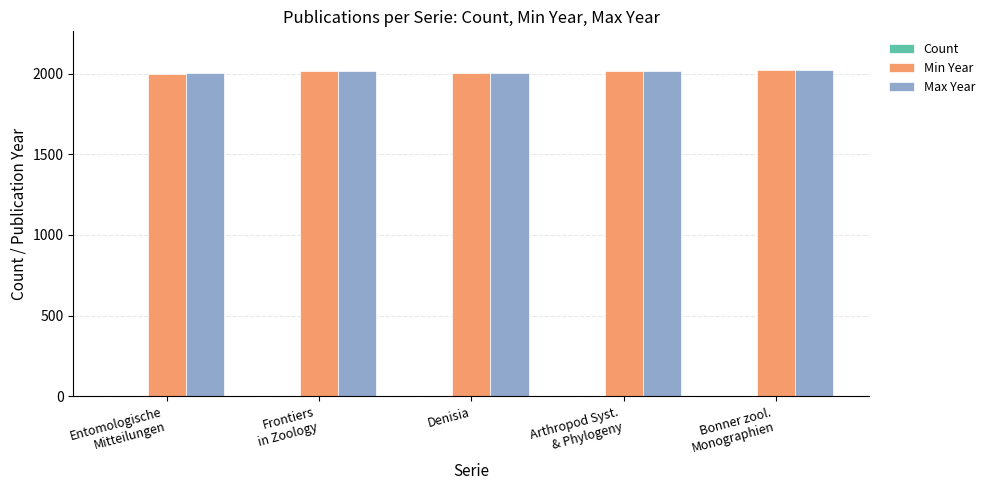

Does the chart contain stacked bars?

No